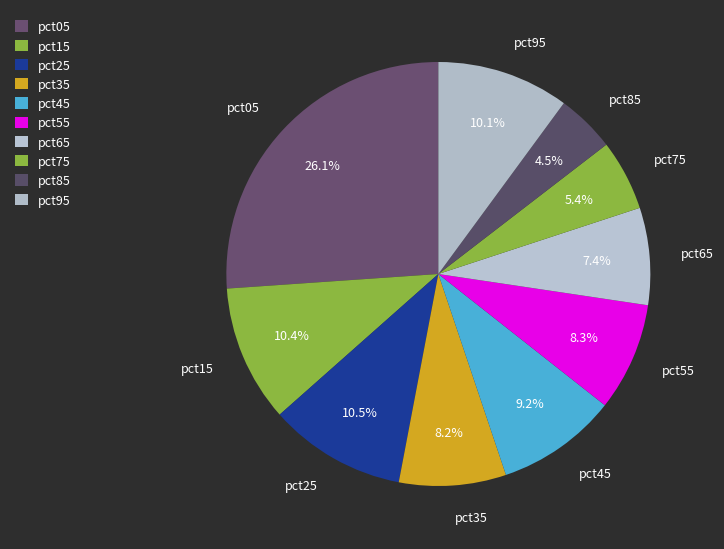

Which slice is the smallest?

pct85